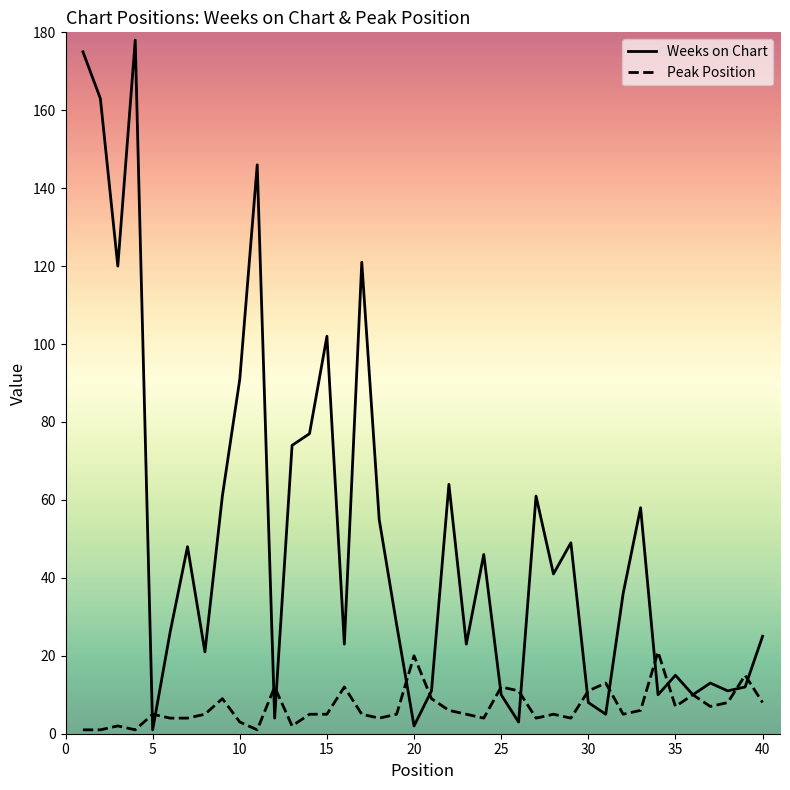

Which series has the largest total across all categories?

Weeks on Chart